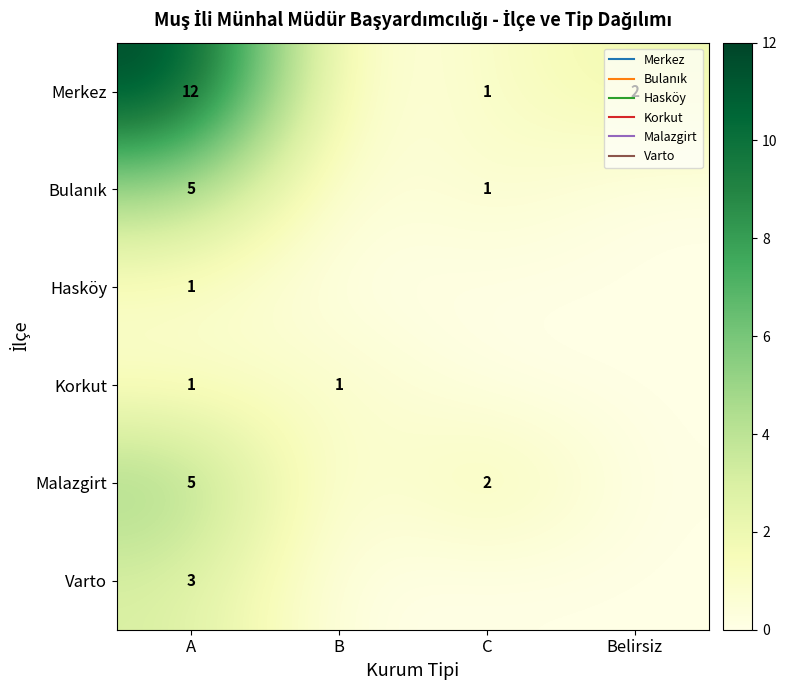

Between C and A, which is larger?

A